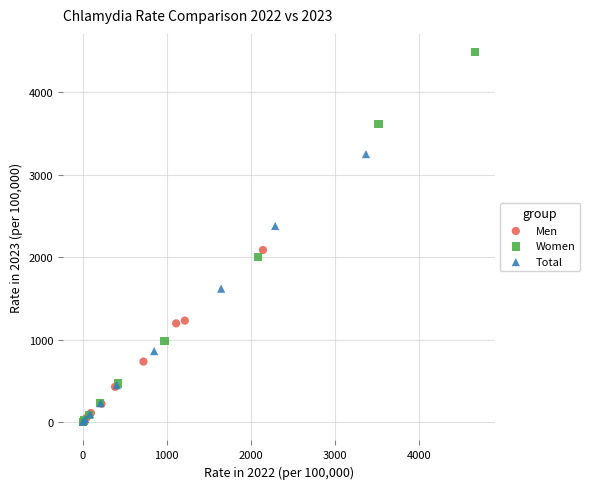

What are all the series names shown in the legend?

Men, Women, Total